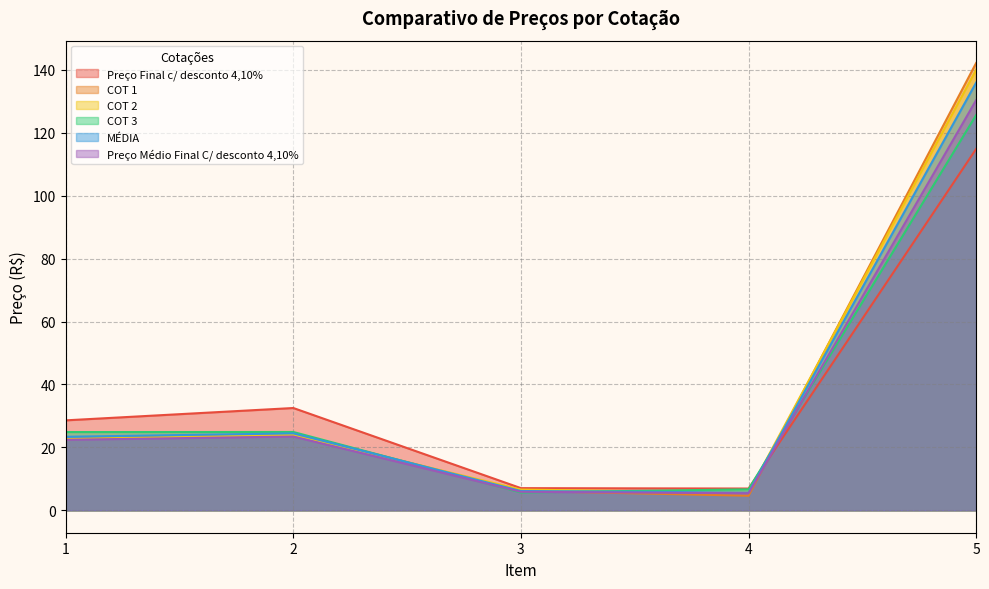

True or false: Preço Final c/ desconto 4,10% has a value of 3.6 at 3.

False